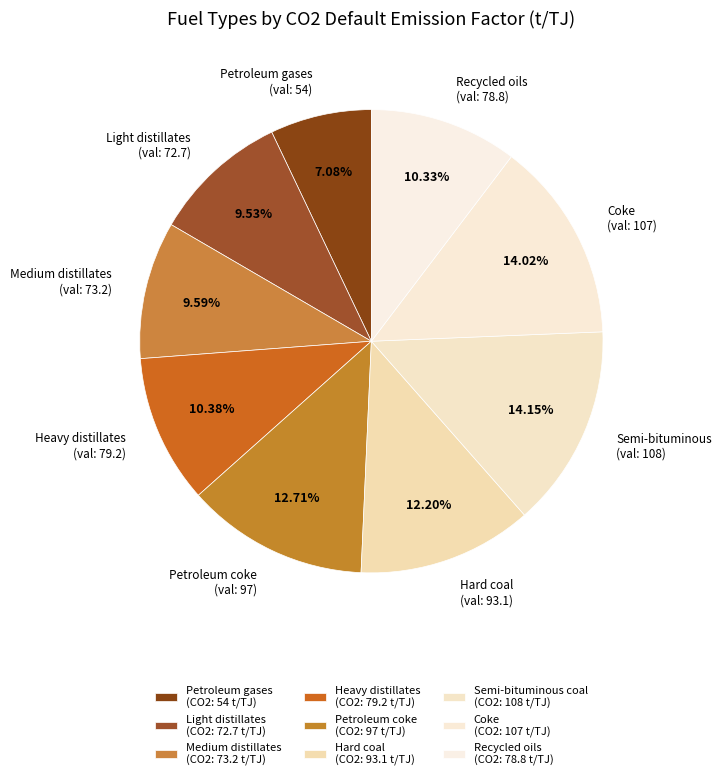

How many slices are in this pie chart?

9